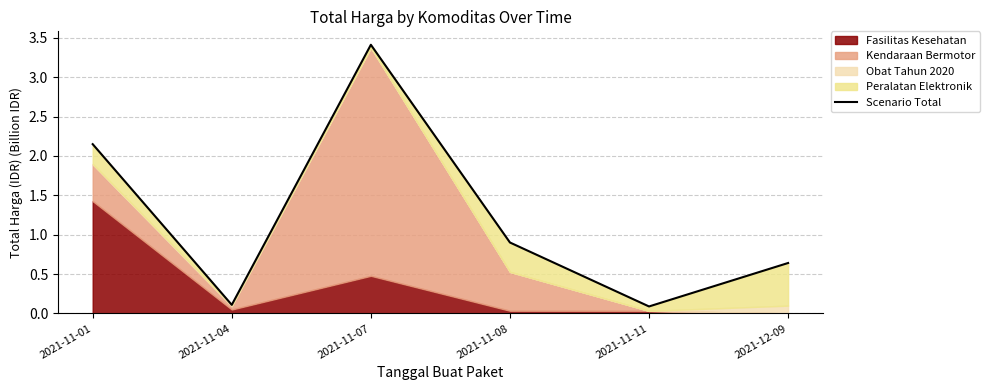

The chart shows a value of 3.4 at 2021-11-07. True or false?

True